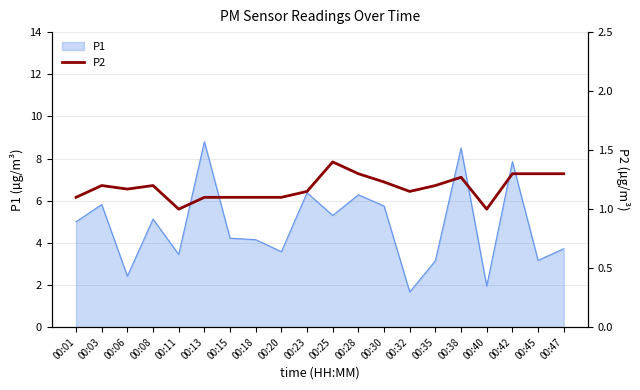

At which label does P1 reach its minimum?

00:32